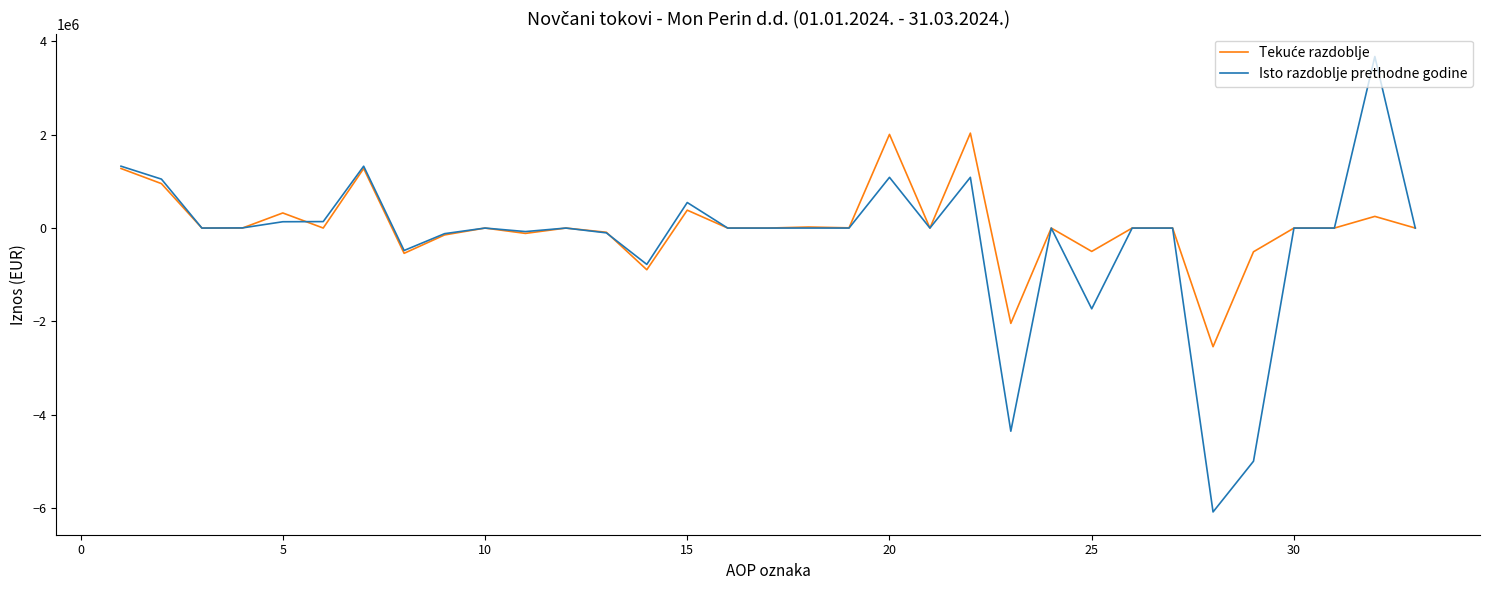

Which series has the widest spread of values?

Isto razdoblje prethodne godine